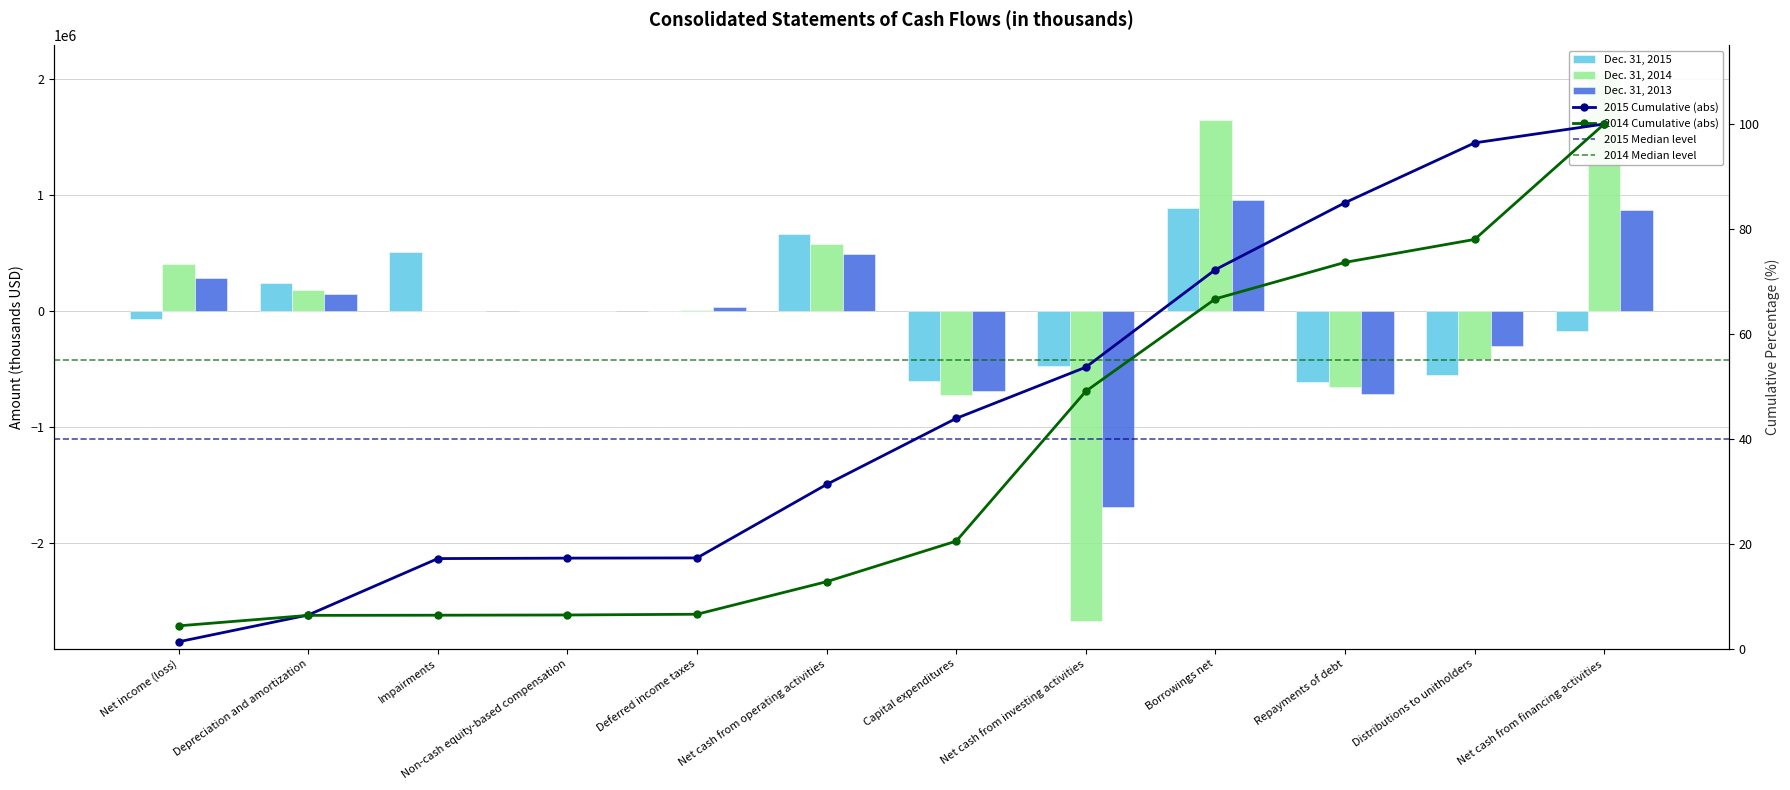

List the series in order of their peak value, highest first.

Dec. 31, 2014, Dec. 31, 2013, Dec. 31, 2015